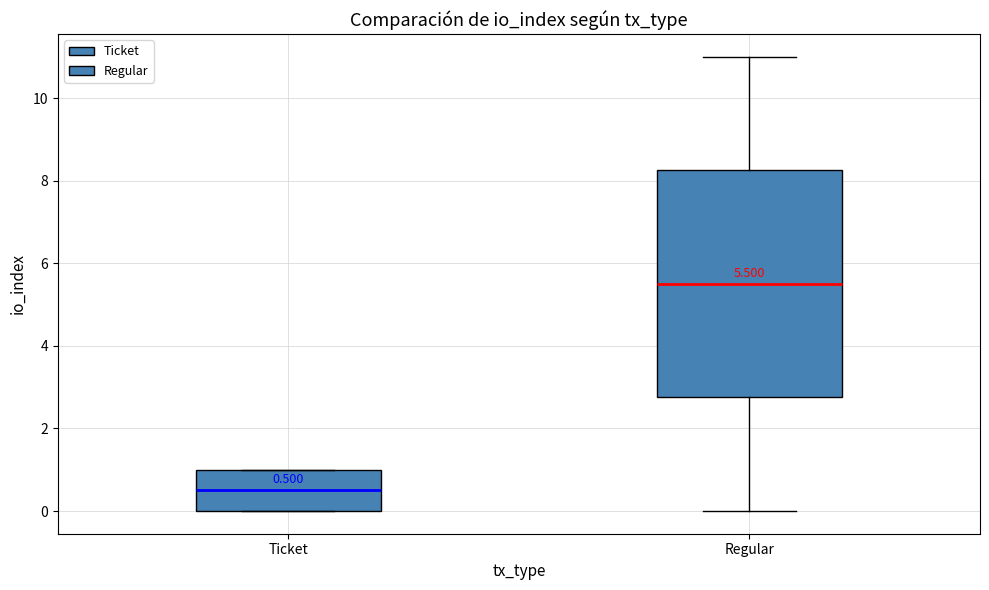

Which box's median line is the lowest?

Ticket